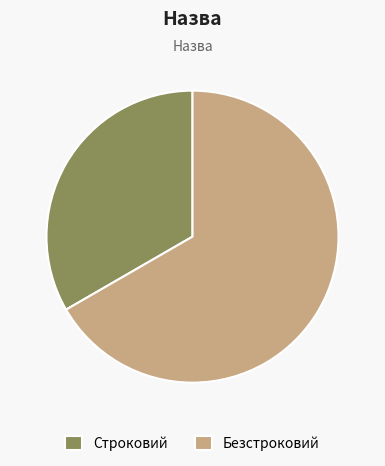

Is it true that Безстроковий is 67% of the pie?

True